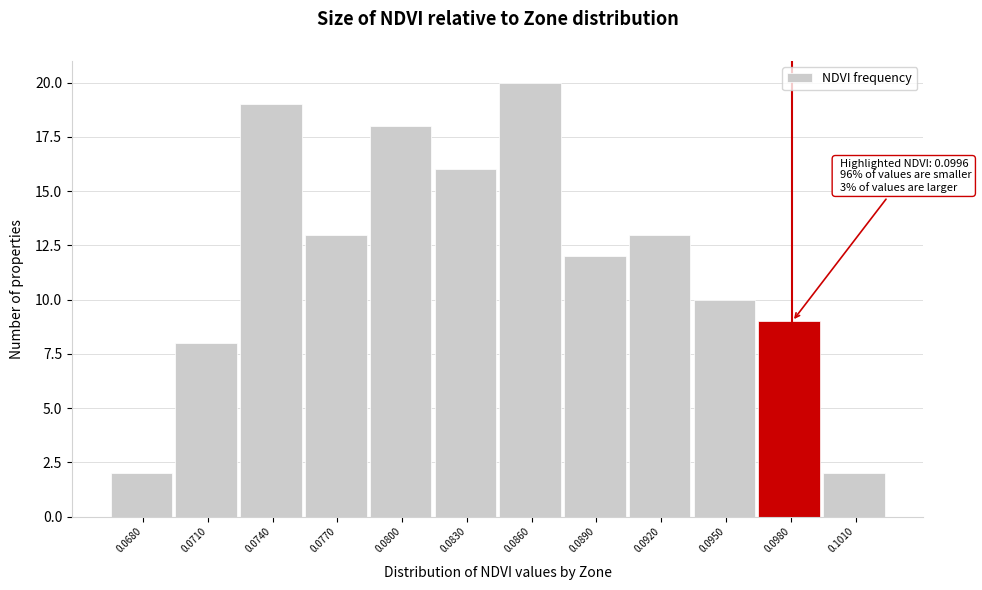

Reading left to right, transcribe all the data shown in this chart.

0.0680=2	0.0710=8	0.0740=19	0.0770=13	0.0800=18	0.0830=16	0.0860=20	0.0890=12	0.0920=13	0.0950=10	0.0980=9	0.1010=2